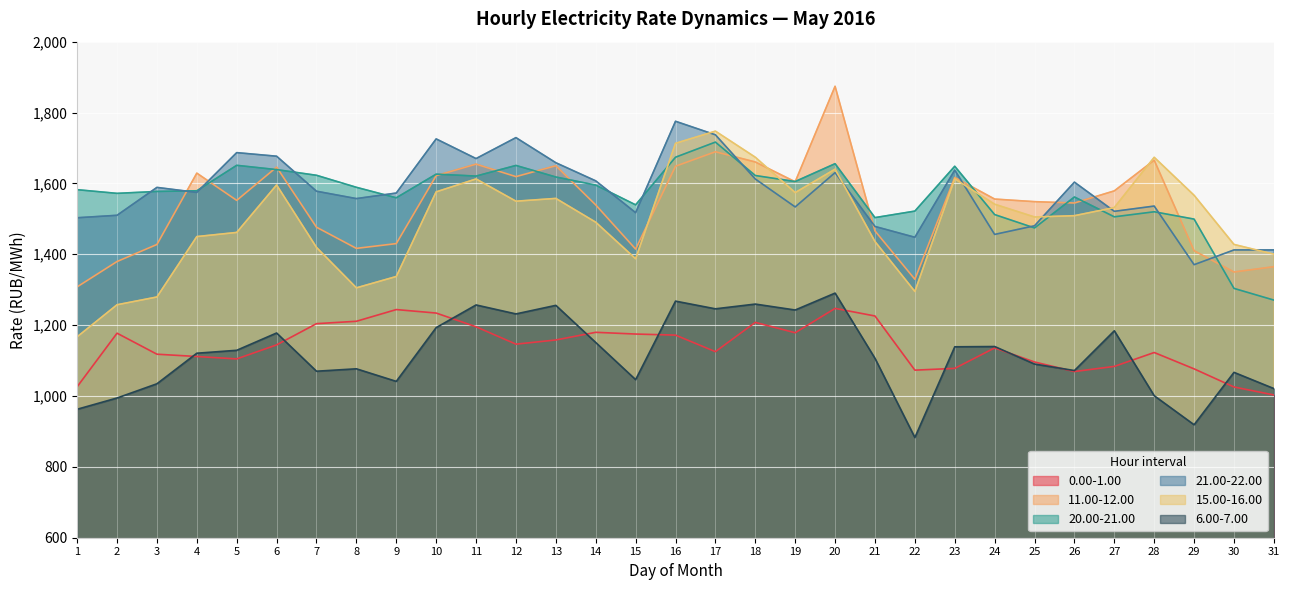

What is the approximate value of 20.00-21.00 at 4?

1579.2